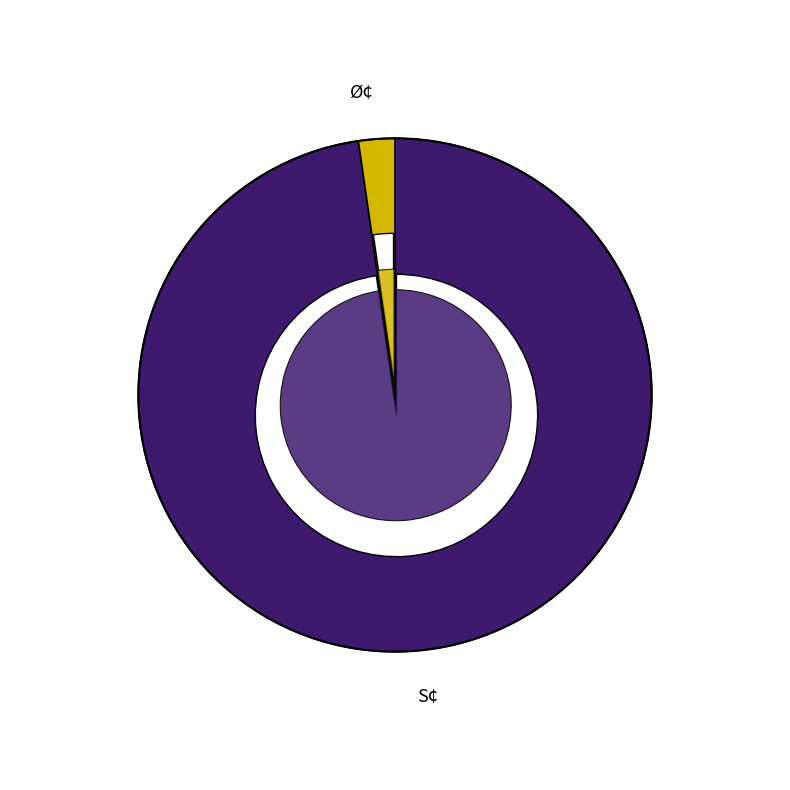

What percentage is the S¢ slice, to the nearest percent?

98%